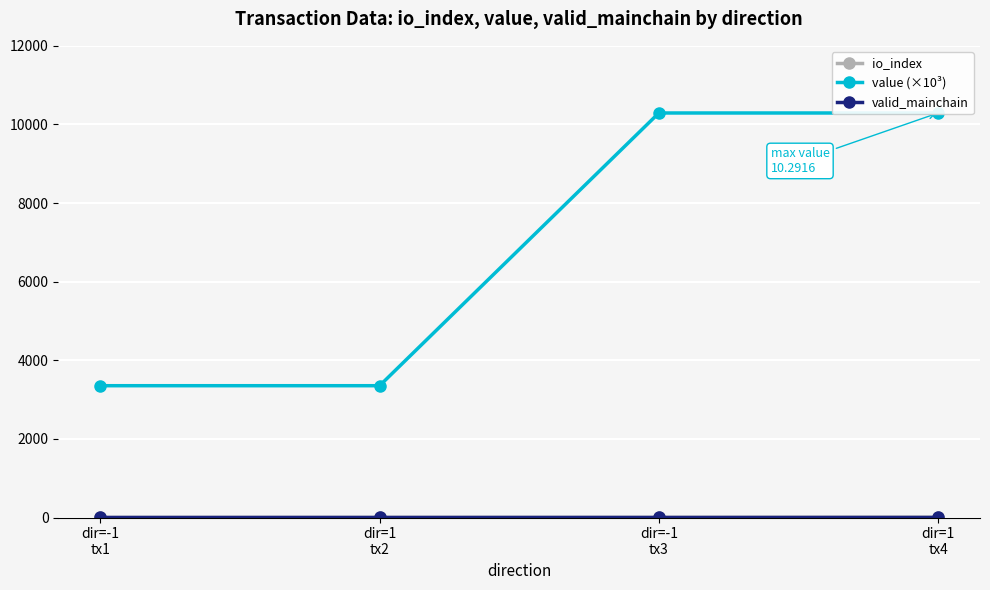

What is the label of the 2nd point from the left?

dir=1
tx2